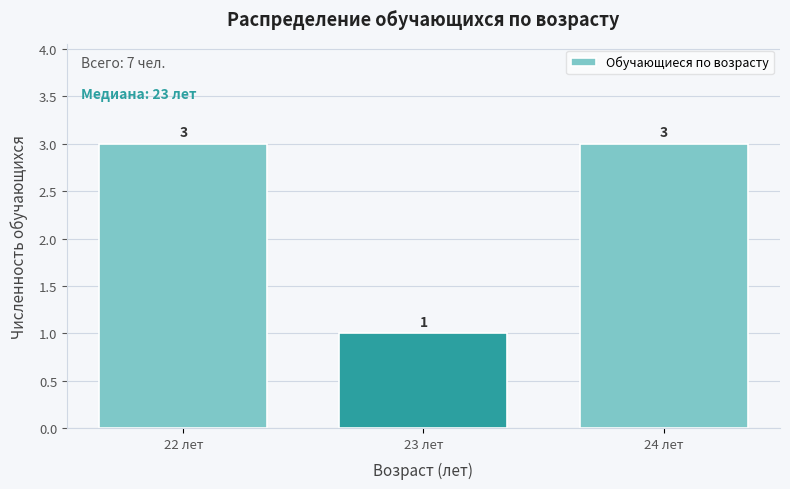

Reading right to left, what are all the values shown in this chart?

24 лет=3	23 лет=1	22 лет=3